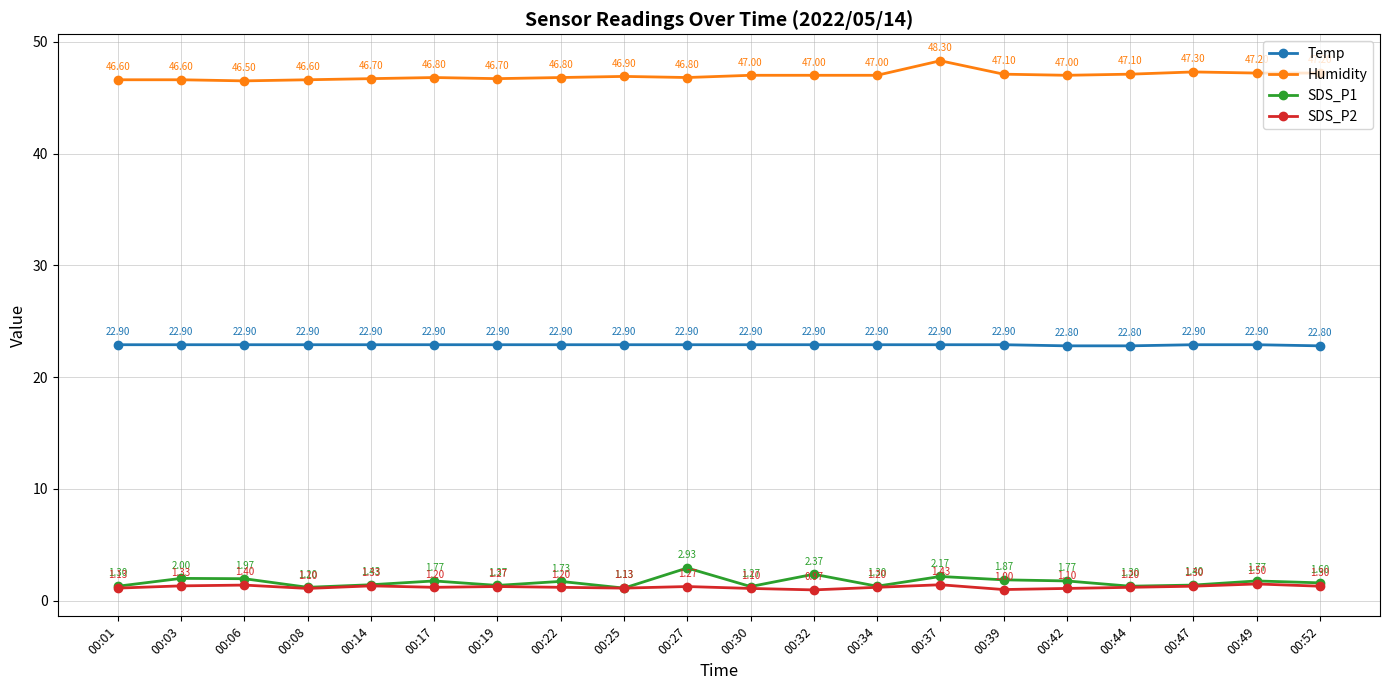

True or false: SDS_P2 and Temp intersect in this chart.

False